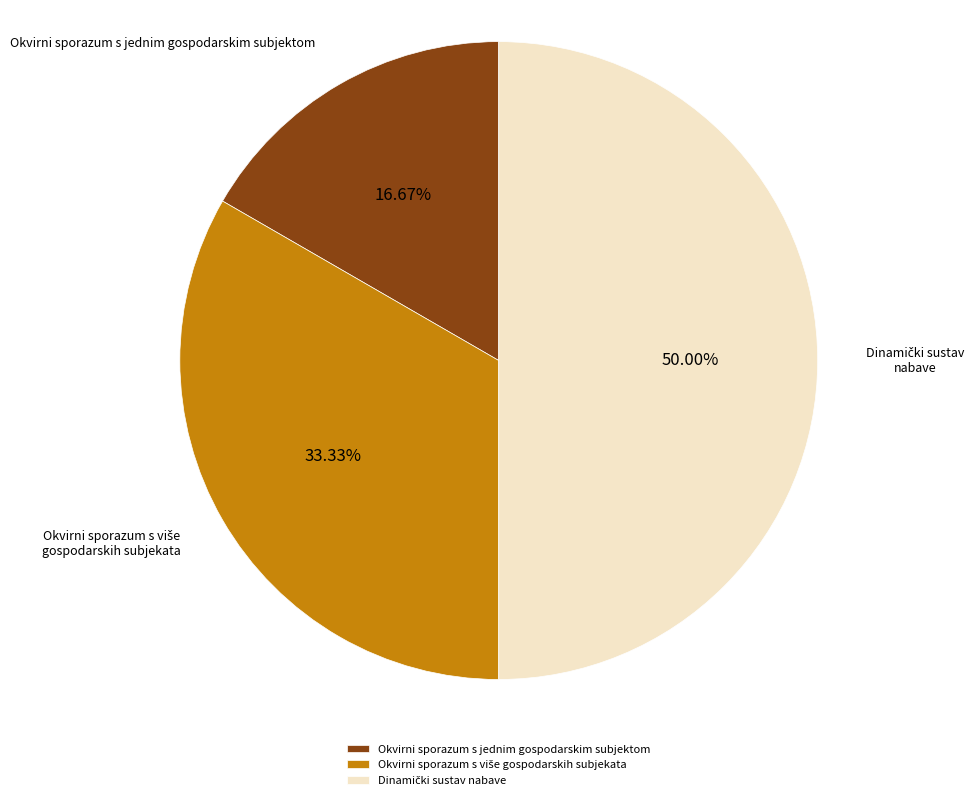

Which category has the smallest portion of the pie?

Okvirni sporazum s jednim gospodarskim subjektom